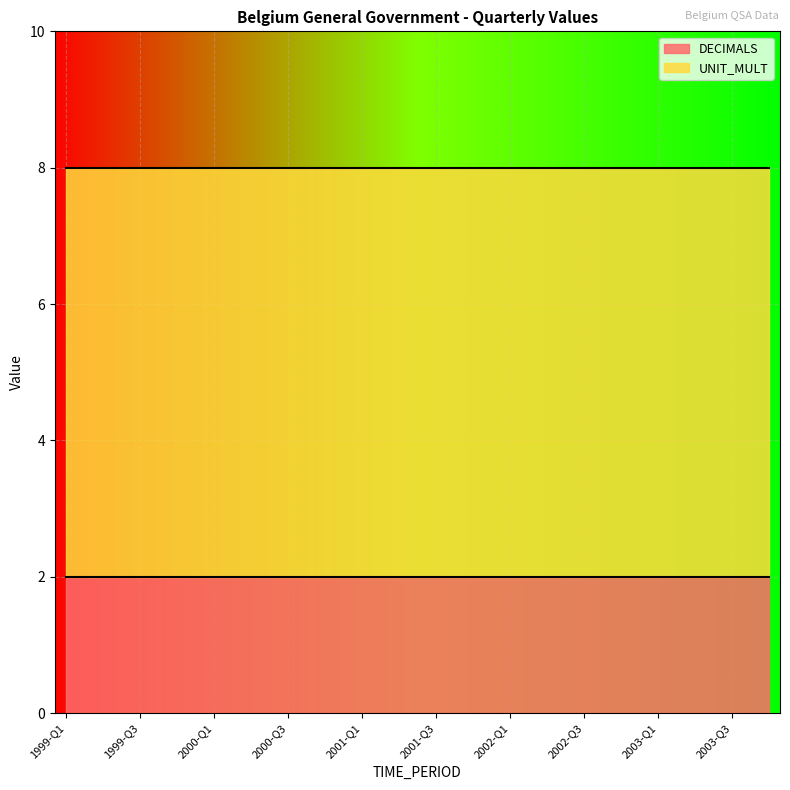

True or false: UNIT_MULT has more than 2 interior local peaks.

False